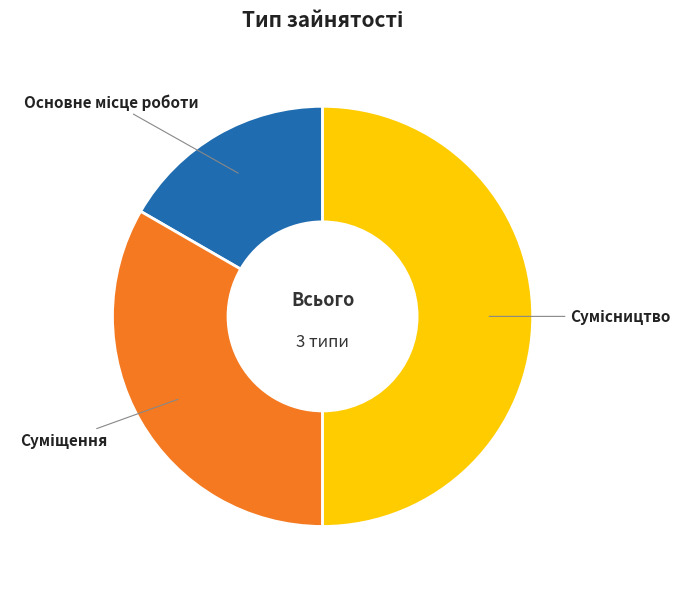

To the nearest percent, what is the average slice percentage?

33%